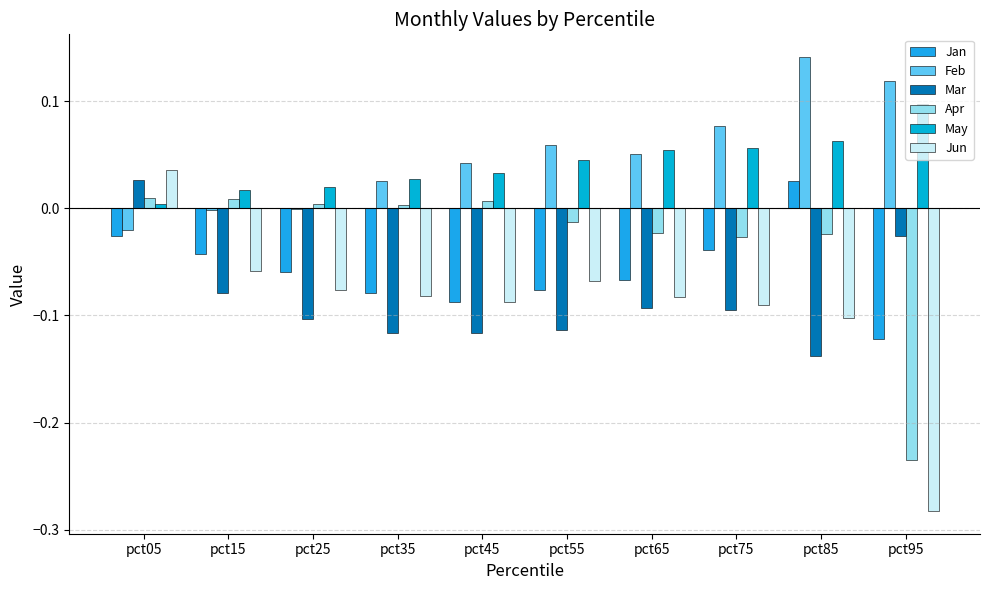

What is the sum of all Jan values?

-0.6